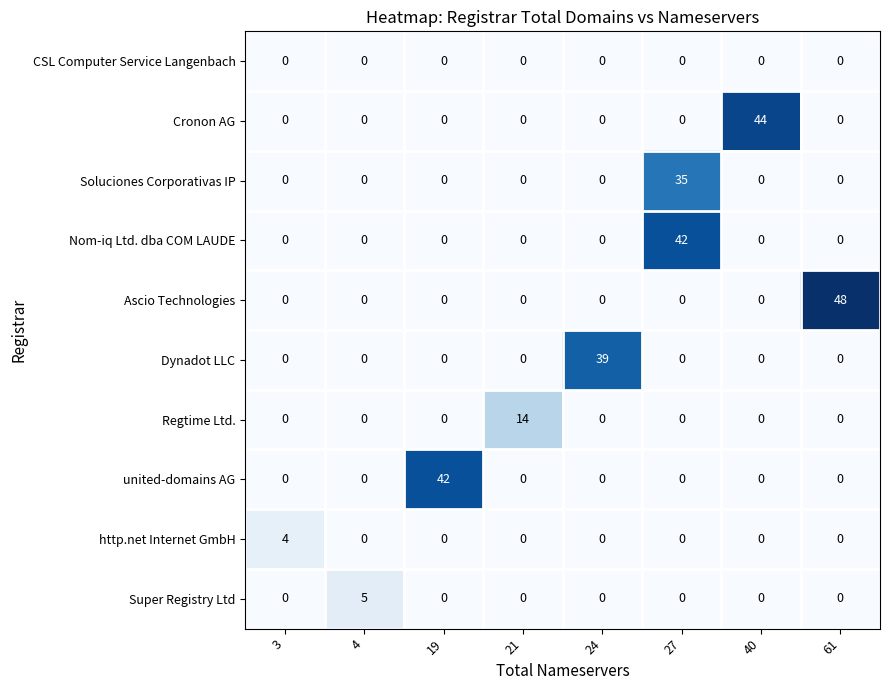

What is the spread (max minus min) of values at 61?

48